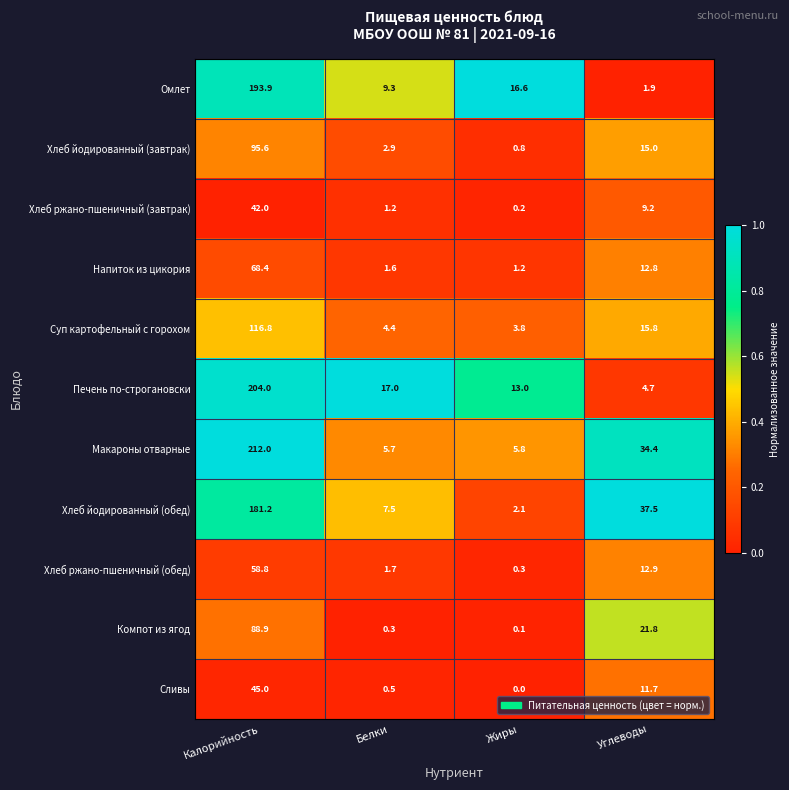

Rank the series by their maximum value, from lowest to highest.

Хлеб ржано-пшеничный (завтрак), Сливы, Хлеб ржано-пшеничный (обед), Напиток из цикория, Компот из ягод, Хлеб йодированный (завтрак), Суп картофельный с горохом, Хлеб йодированный (обед), Омлет, Печень по-строгановски, Макароны отварные